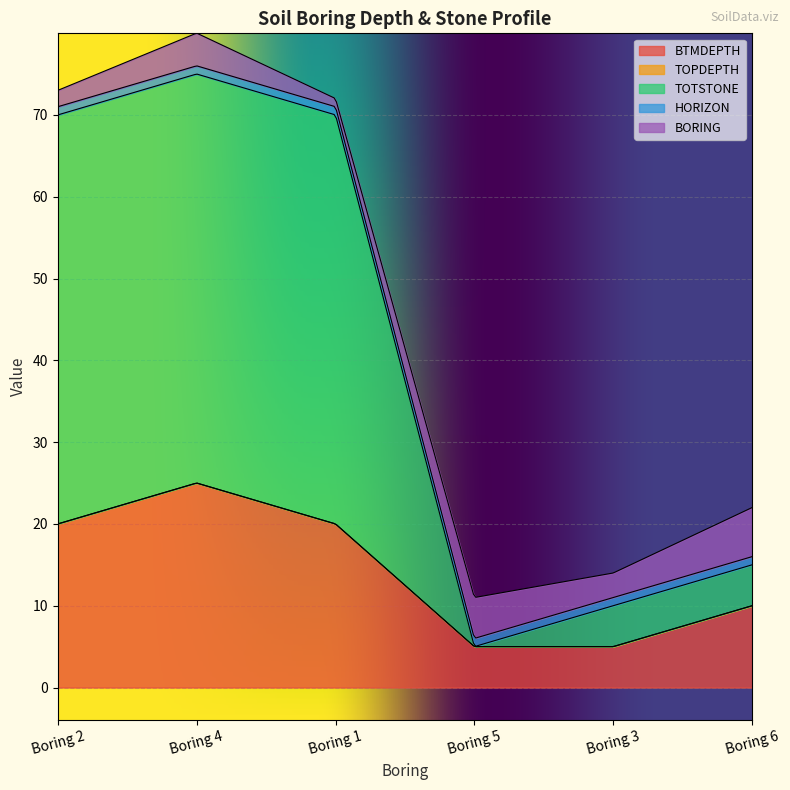

In TOTSTONE, how many points are lower than both neighbors (excluding endpoints)?

1